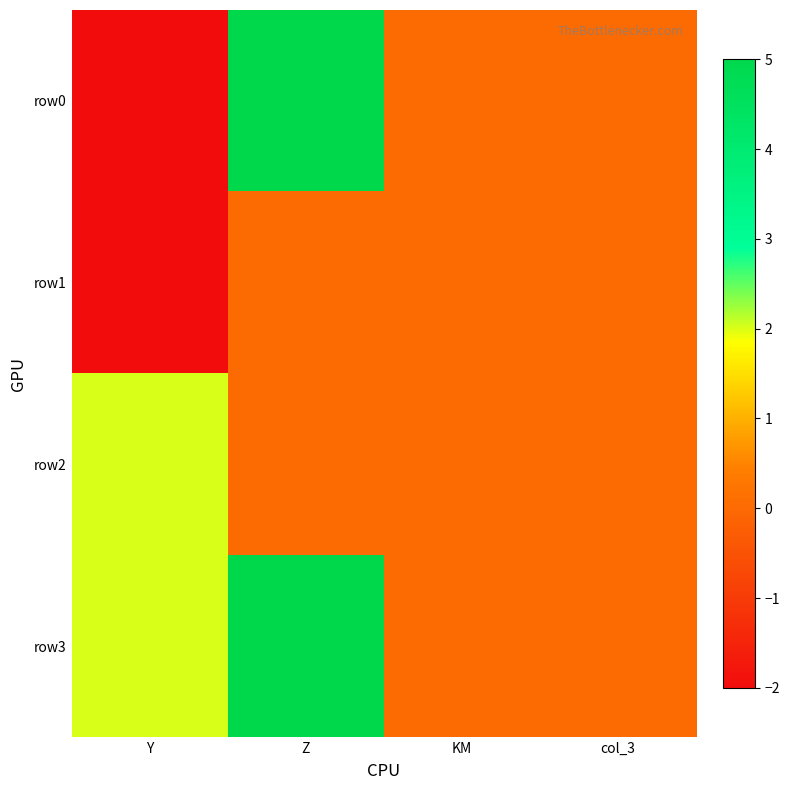

Between Z and col_3, which is larger?

Z